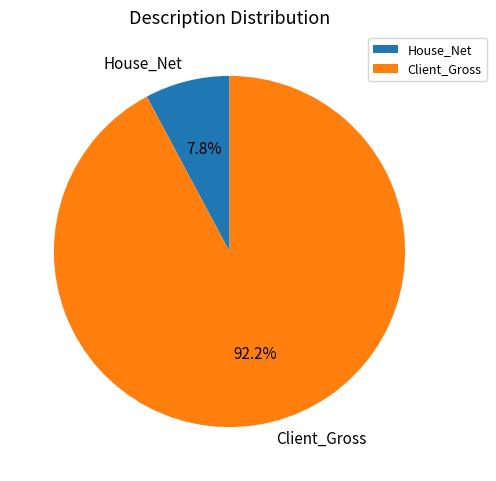

Is there a majority slice in this chart?

Yes